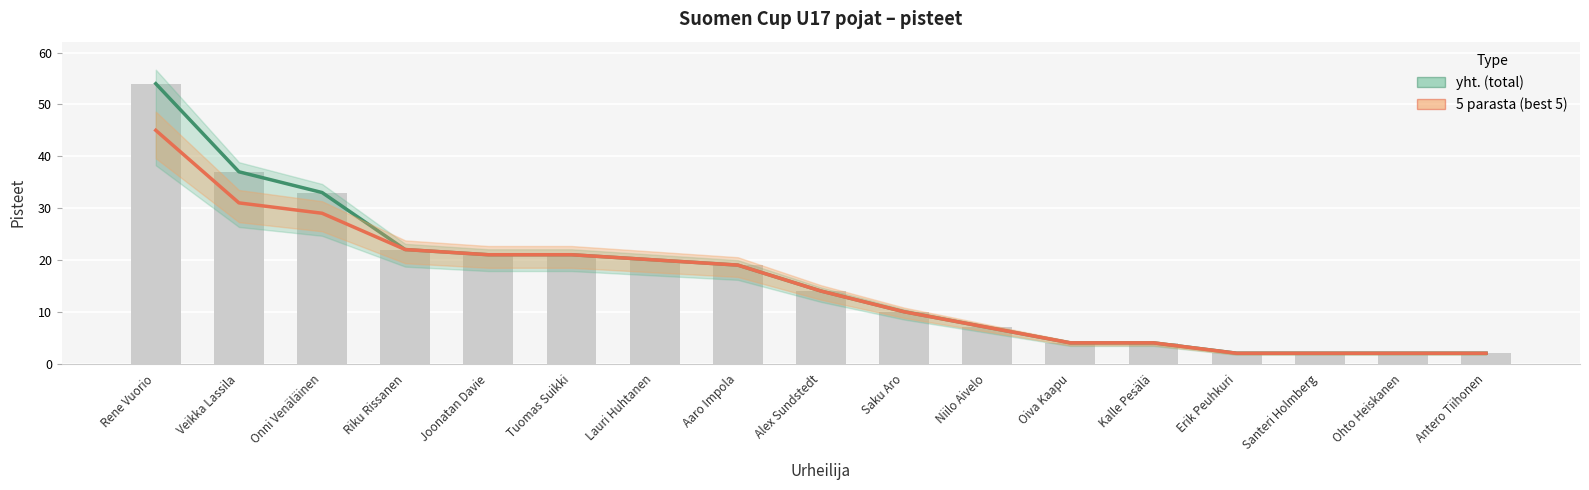

Between Onni Venäläinen and Alex Sundstedt, which series saw the biggest shift?

yht. (total)